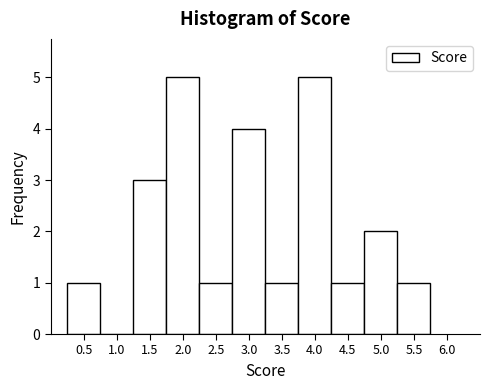

Reading left to right, transcribe this chart: for each bar, give the range it covers on the x-axis and its height. The values are not printed on the chart, so give them approximately, as read against the axis.

0.25 to 0.75: 1
0.75 to 1.25: 0
1.25 to 1.75: 3
1.75 to 2.25: 5
2.25 to 2.75: 1
2.75 to 3.25: 4
3.25 to 3.75: 1
3.75 to 4.25: 5
4.25 to 4.75: 1
4.75 to 5.25: 2
5.25 to 5.75: 1